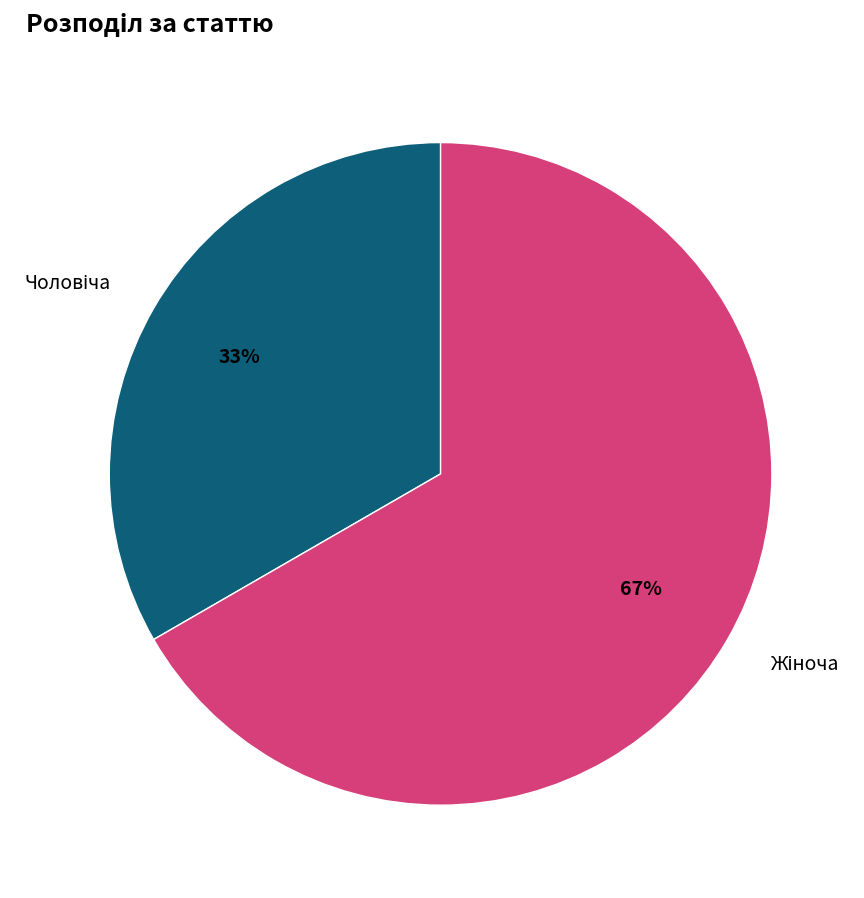

Is there any slice that represents more than half of the pie?

Yes